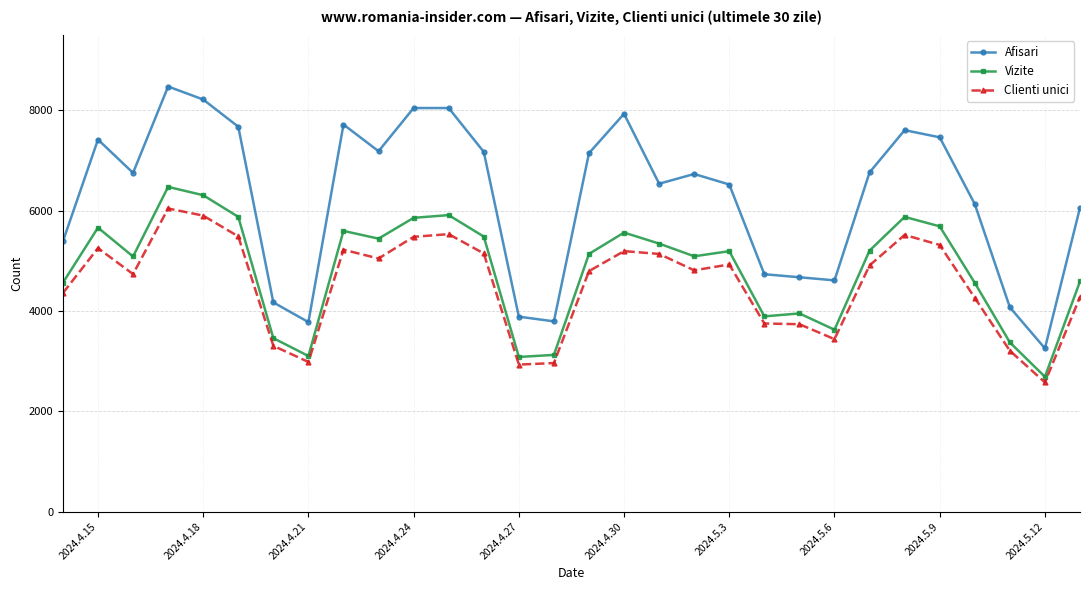

Rank the series by their maximum value, from lowest to highest.

Clienti unici, Vizite, Afisari